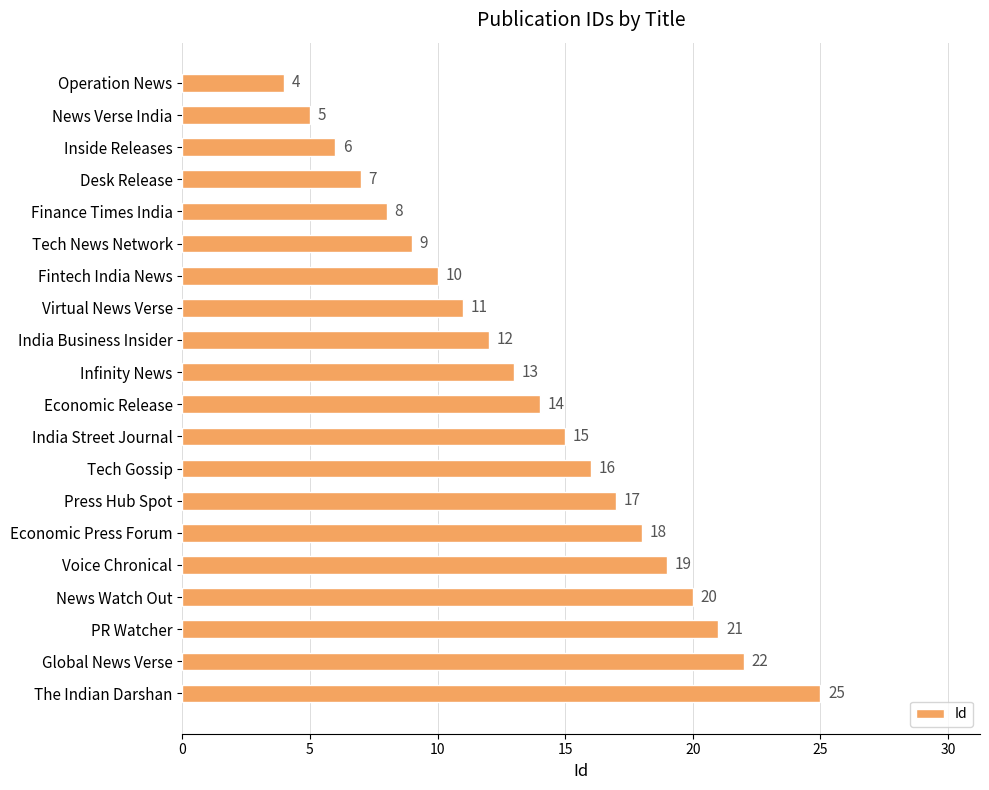

Is it true that the value at News Watch Out is 35?

False